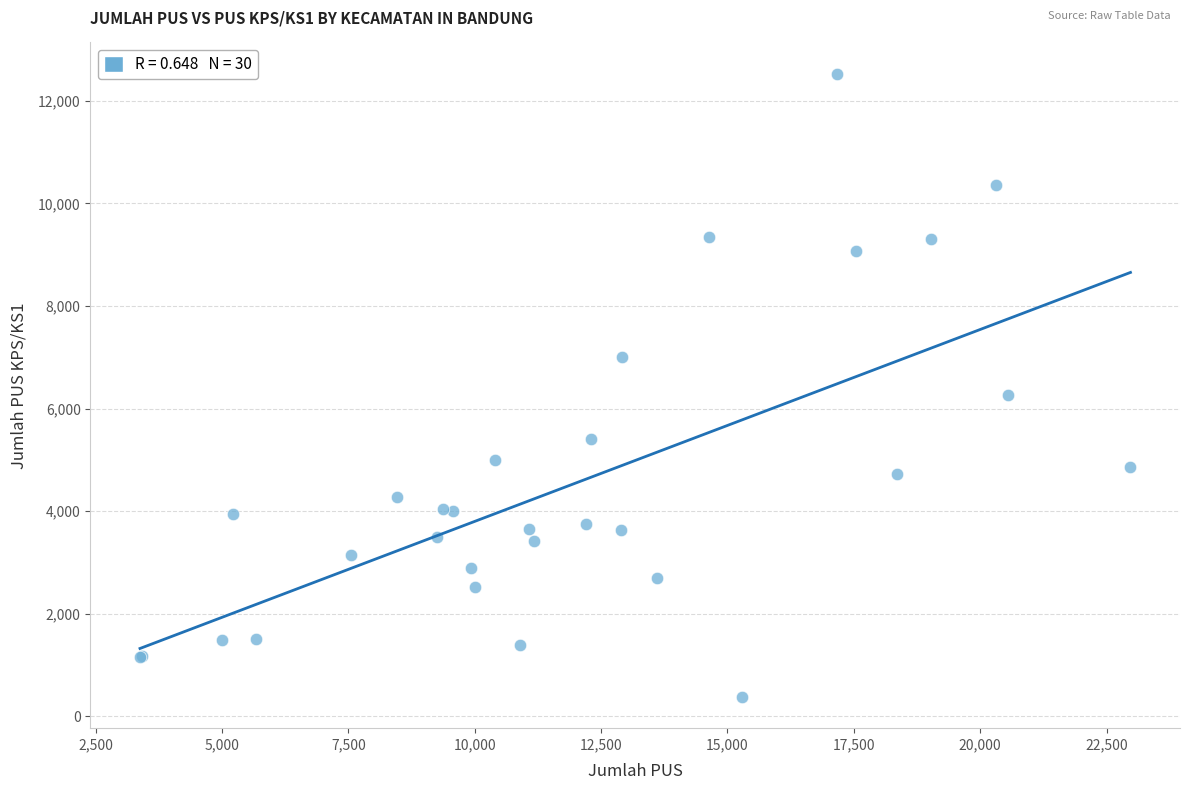

What Y value in the scatter plot is closest to 6453?

6255